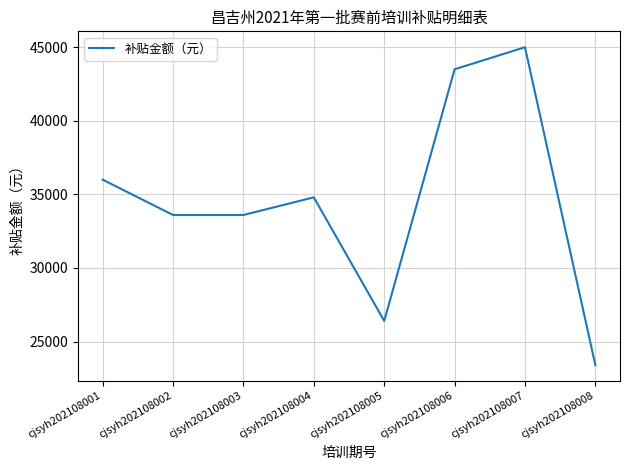

Reading left to right, what are all the values shown in this chart?

36000	33600	33600	34800	26400	43500	45000	23400